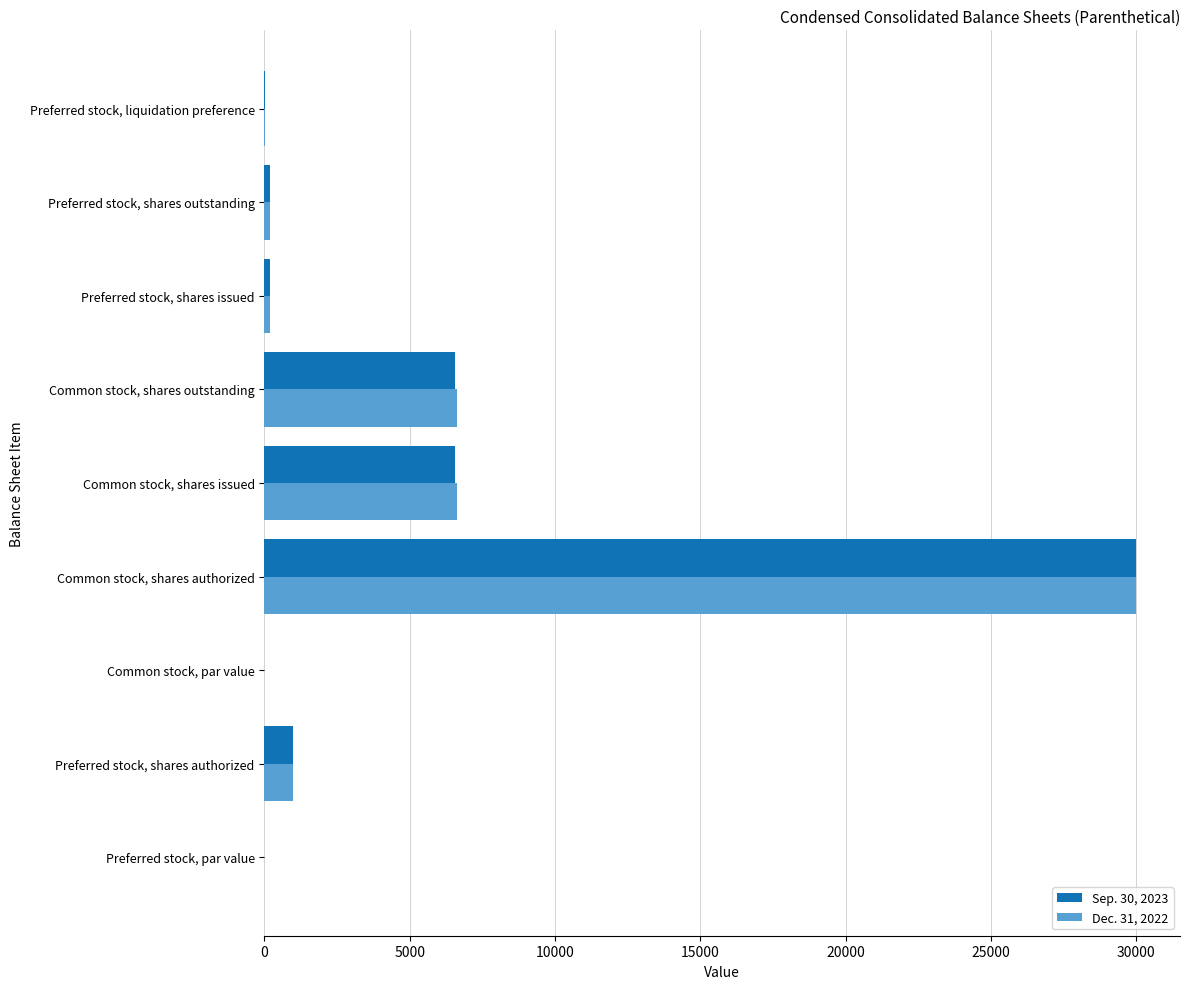

What is the sum of all Dec. 31, 2022 values?

44625.0